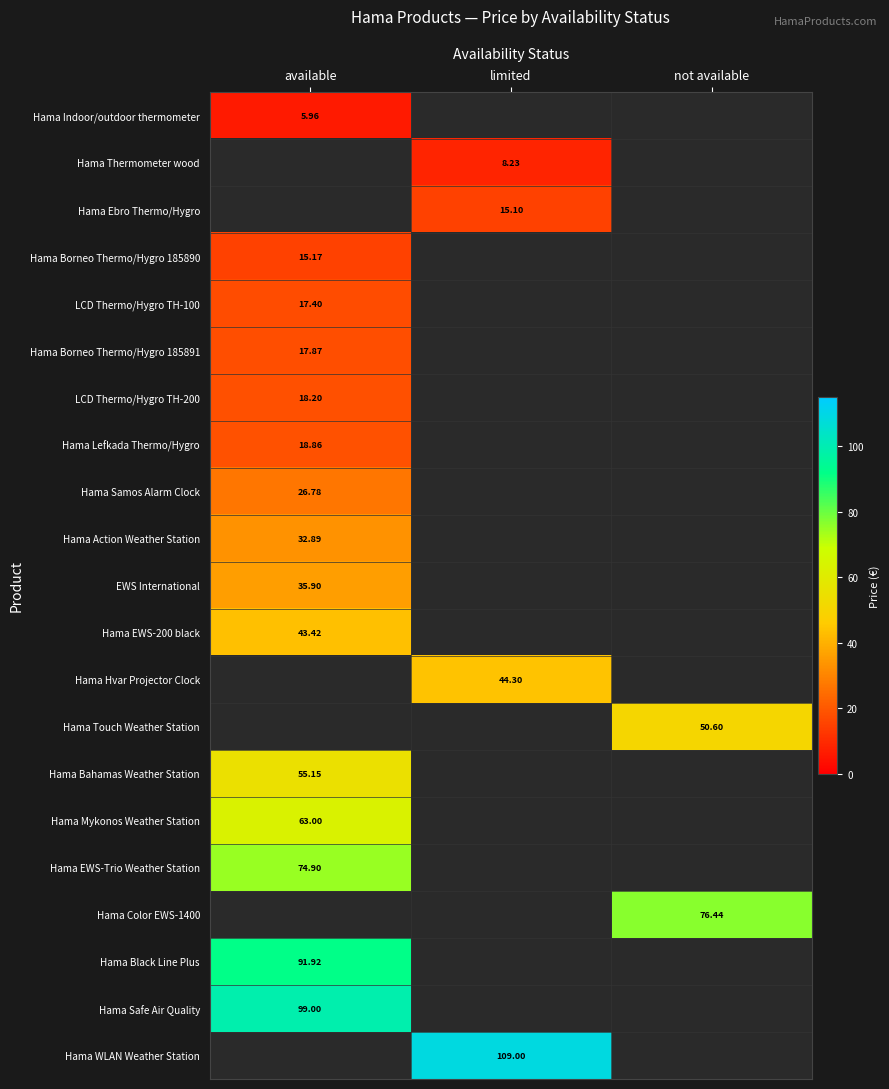

List the labels in order of Hama Samos Alarm Clock value, smallest first.

available, limited, not available